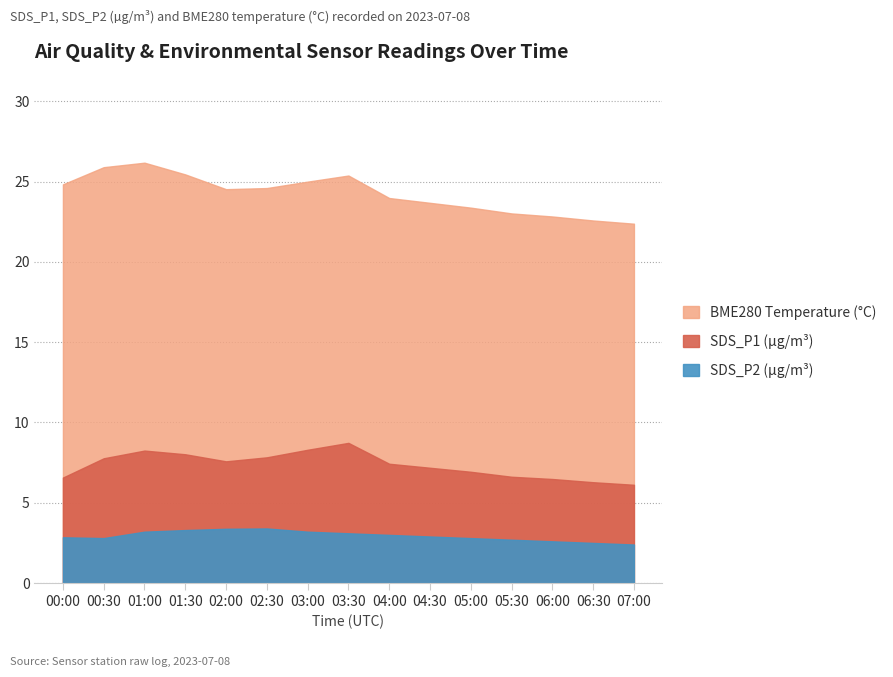

What is the greatest value displayed?

18.3